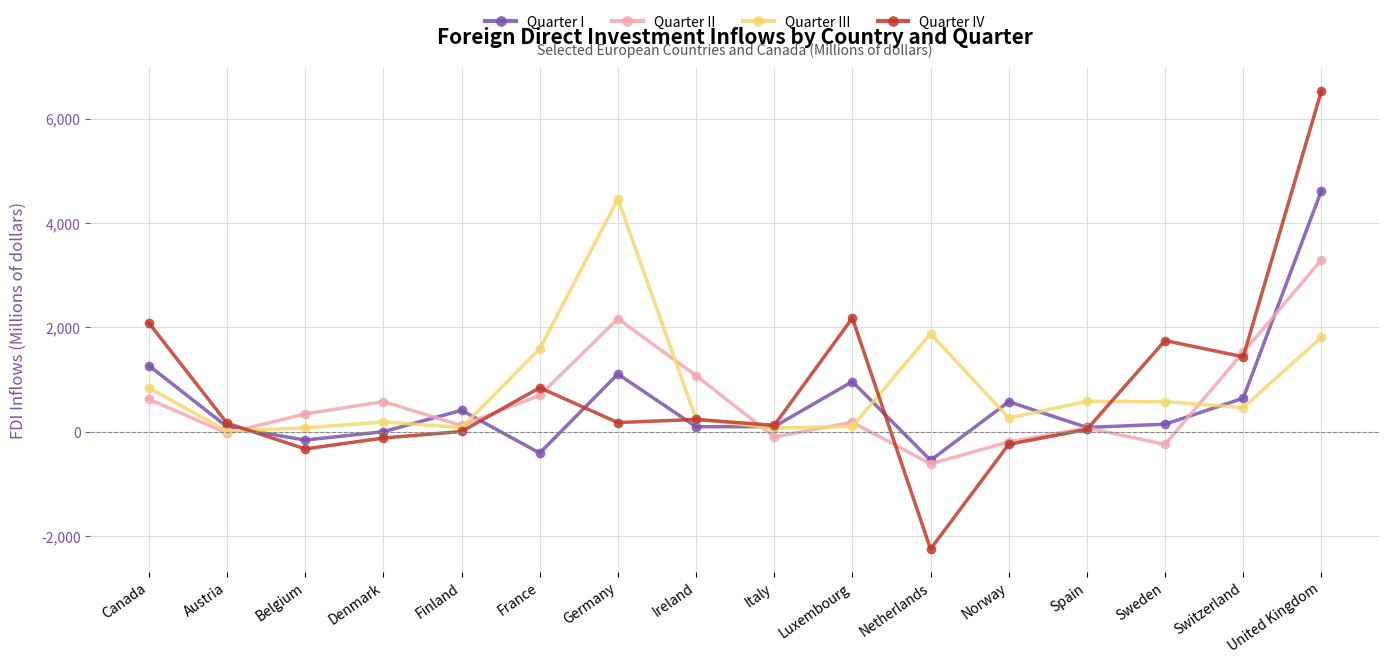

Which category has the highest value across all series?

United Kingdom